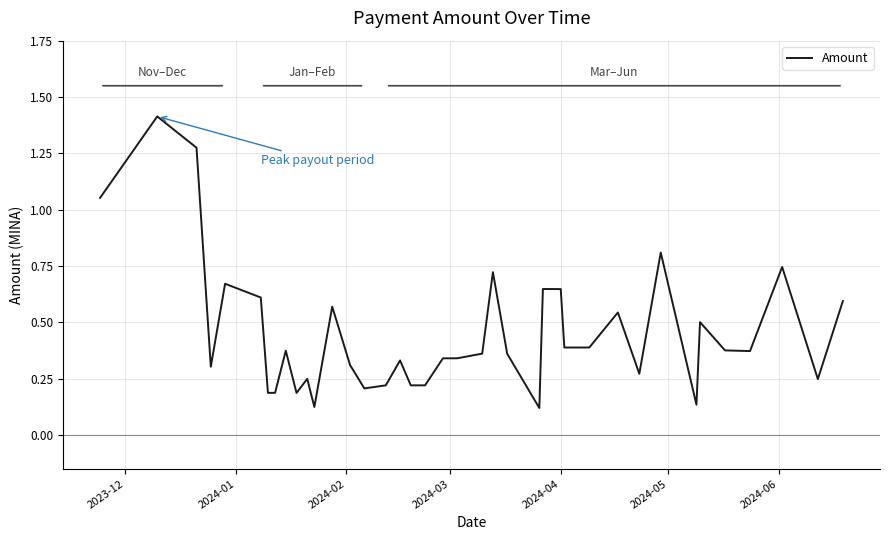

How many lines are shown in the chart?

1